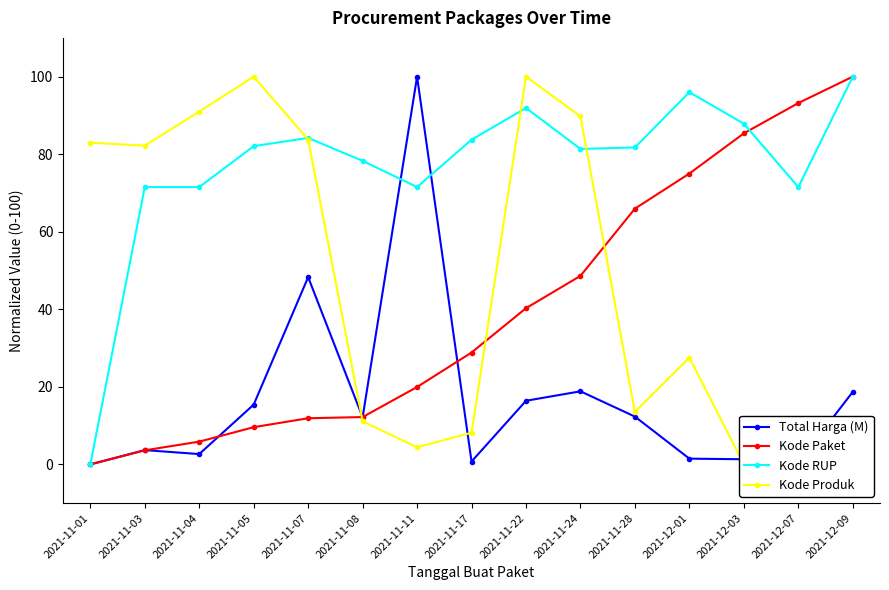

At which label does Total Harga (M) first exceed 12?

2021-11-05